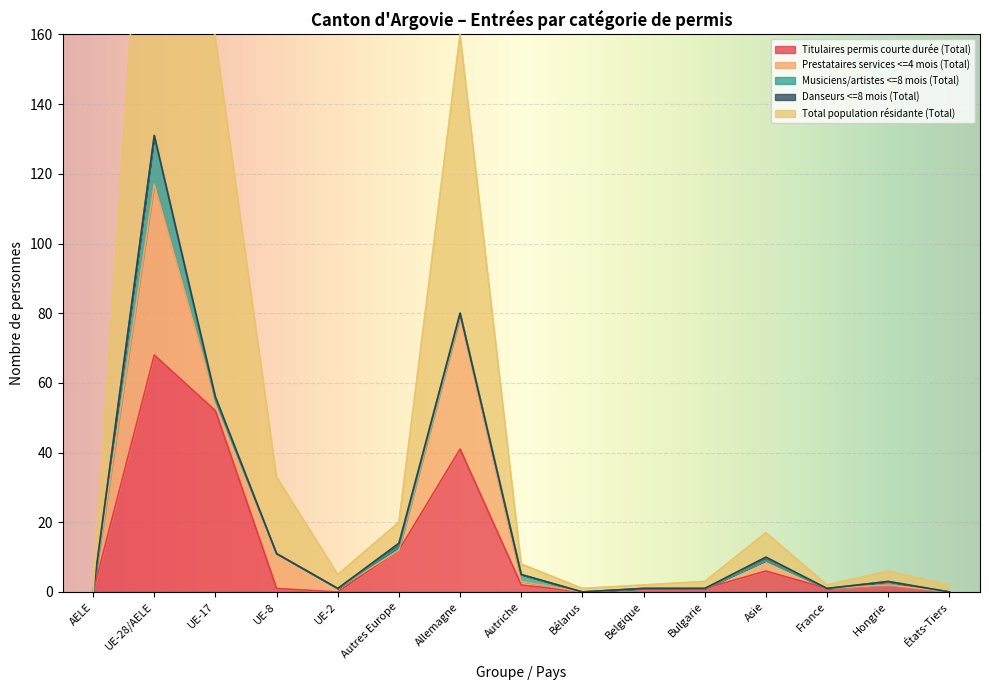

The value of Titulaires permis courte durée (Total) at Autres Europe is 17. True or false?

False